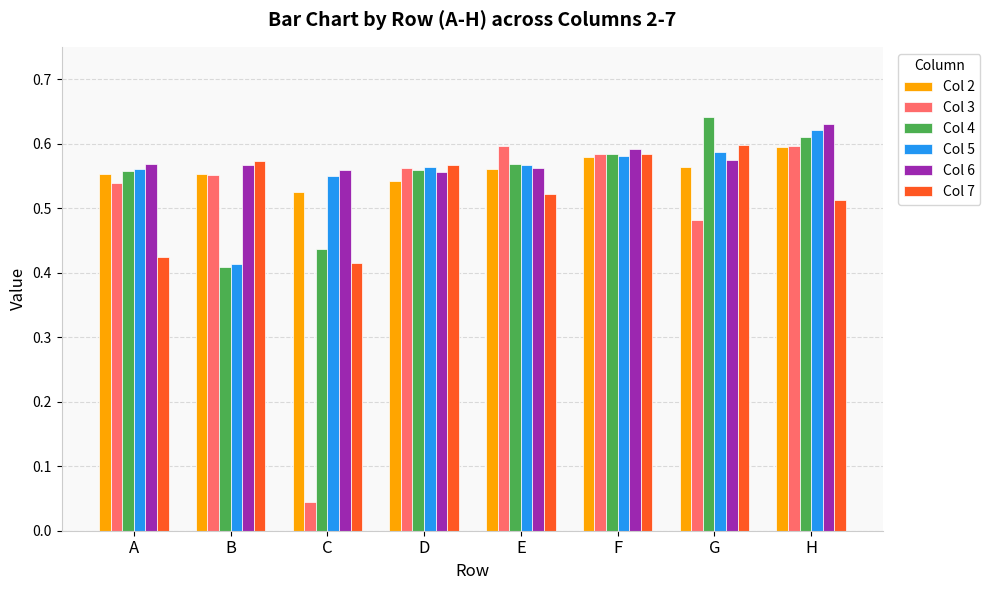

How many Col 7 values are between 0 and 1?

8